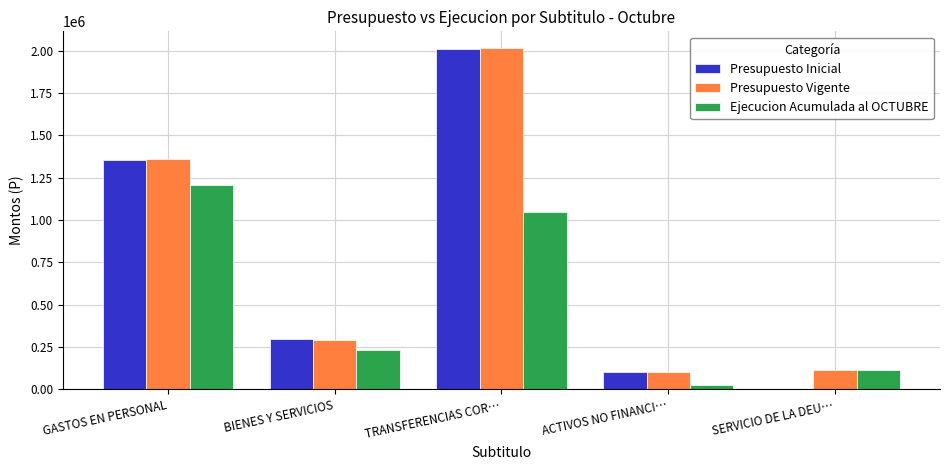

How many data points does each series have?

5